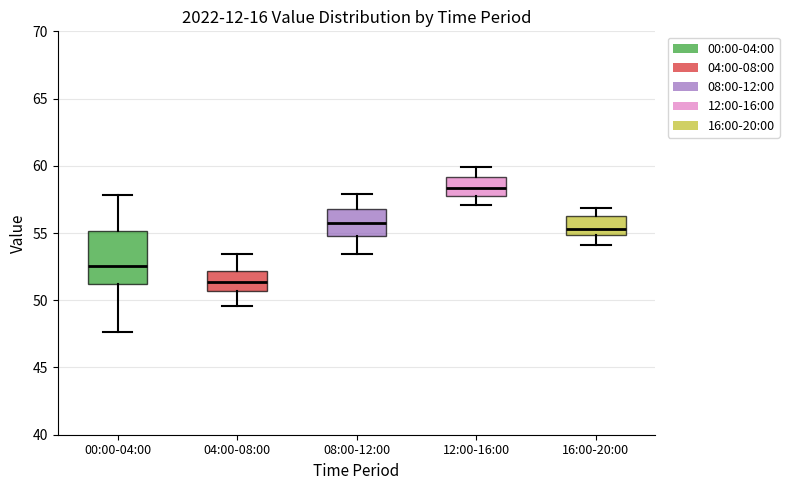

Which box is the tallest, from its lower edge to its upper edge?

00:00-04:00